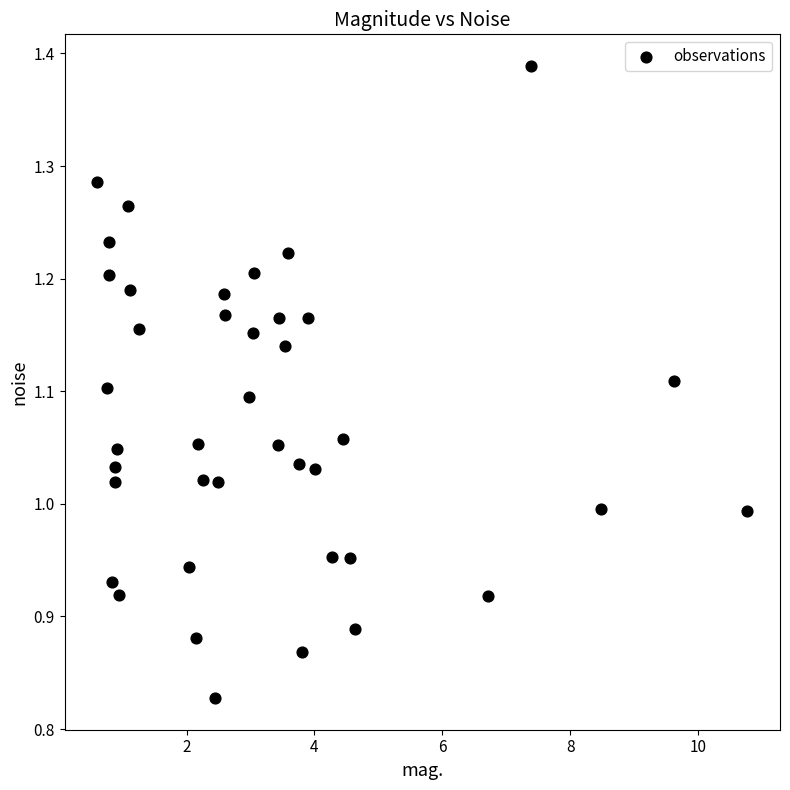

What is the range of X values (max minus min)?

10.2